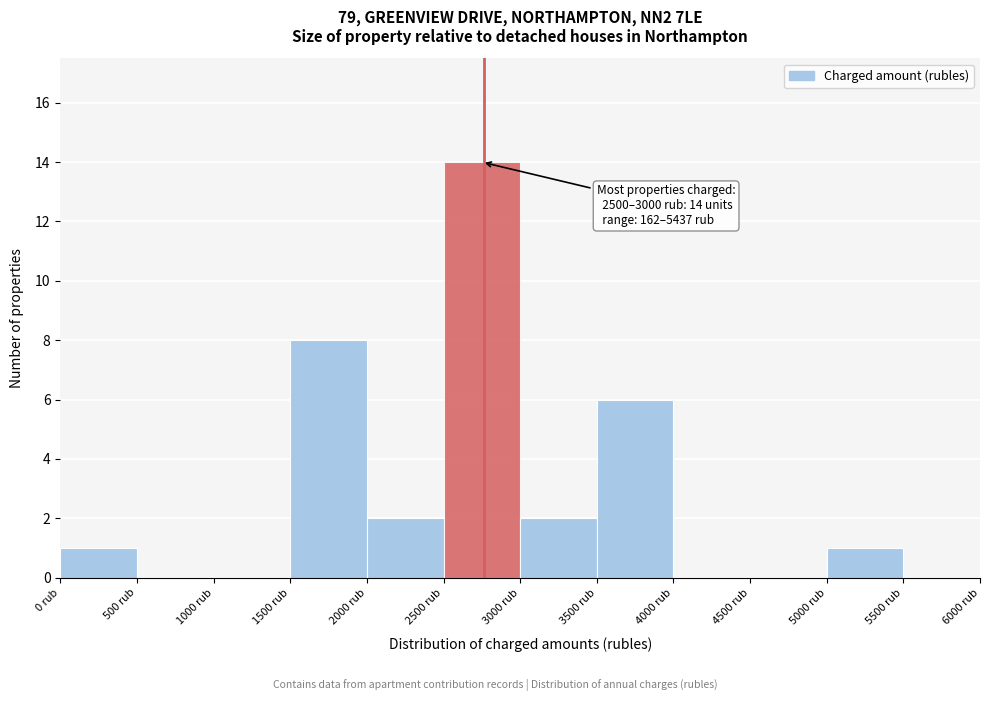

Over which range of the x-axis is the bar tallest?

2500 to 3000